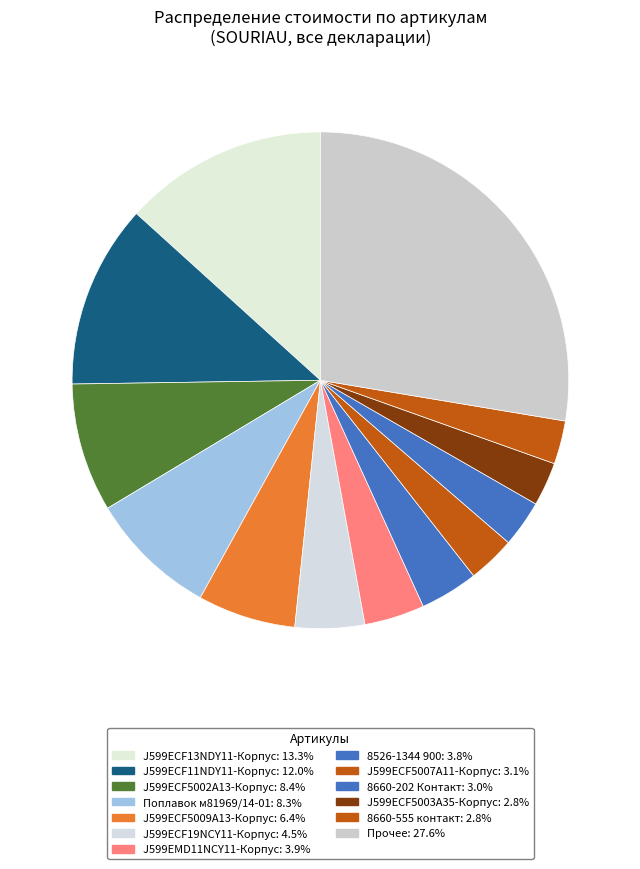

Does any single category account for the majority?

No